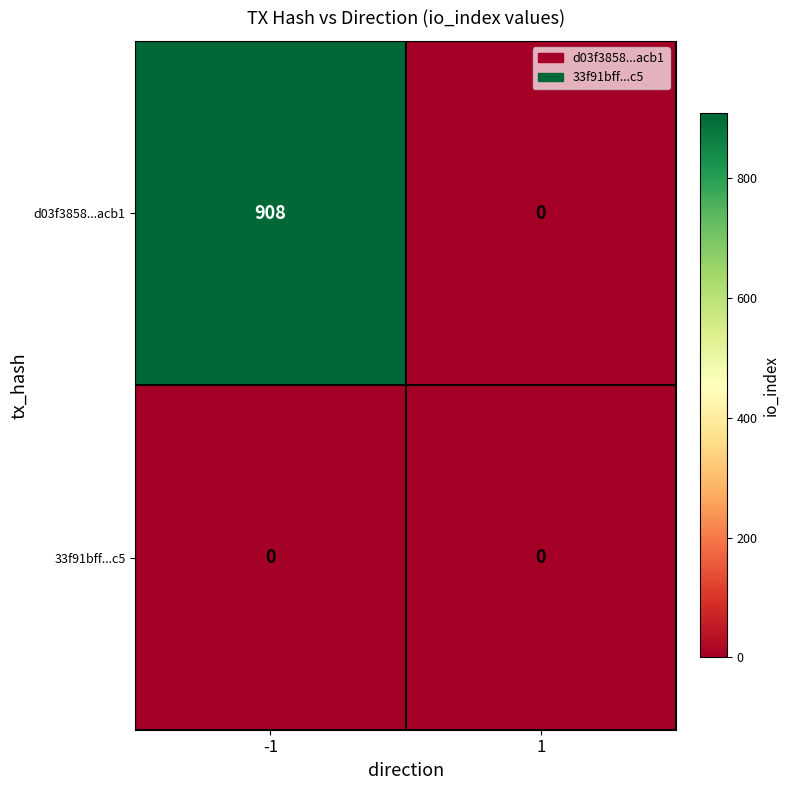

Reading left to right, list all the values displayed in this chart.

d03f3858...acb1: 908	0
33f91bff...c5: 0	0